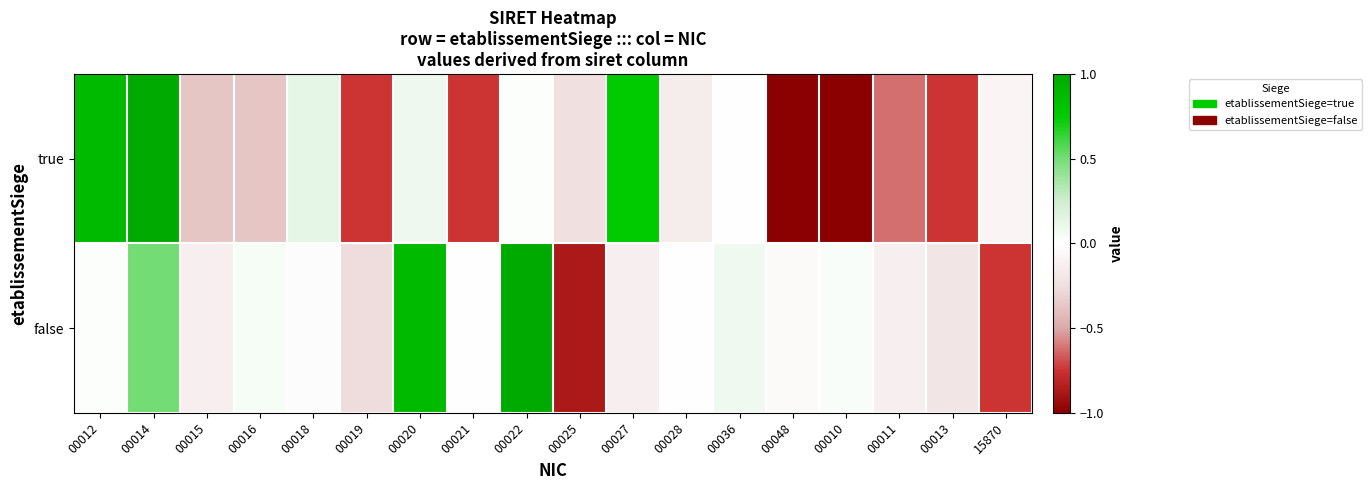

Rank the series by their average value, from lowest to highest.

true, false